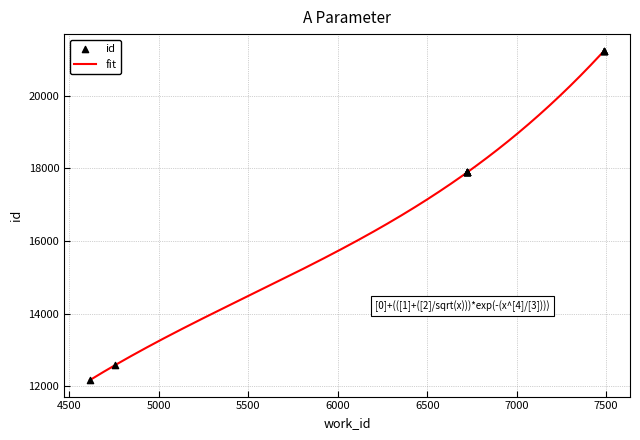

What is the change in value from 4757 to 7490?

+8650